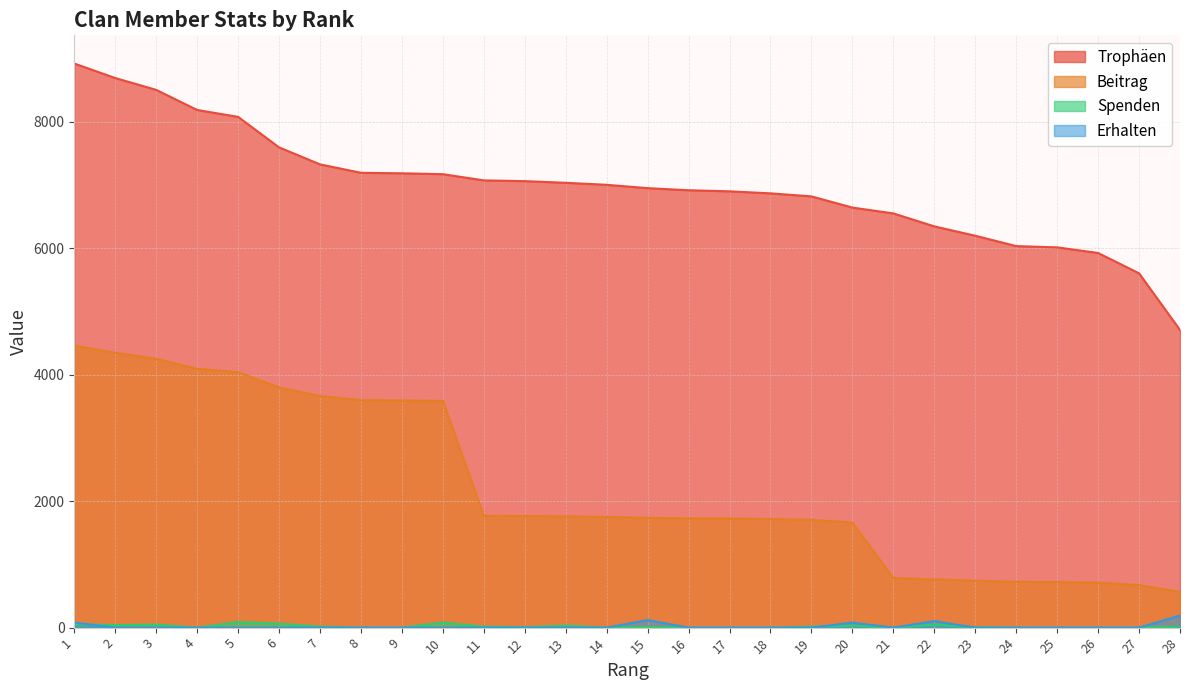

What is the value of the Beitrag point at the 23rd from the left?

743